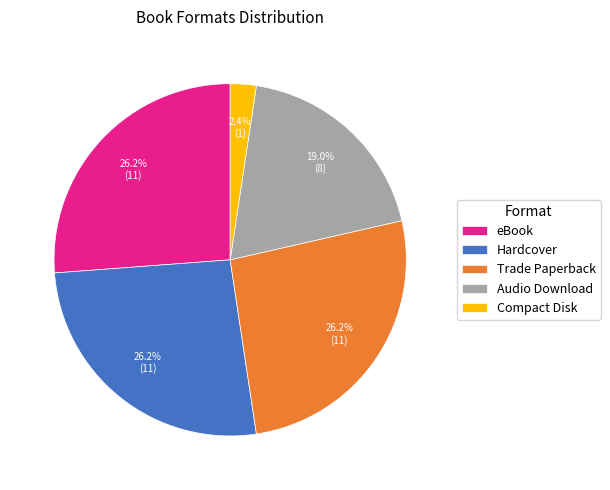

What is the smallest slice in the pie chart?

Compact Disk